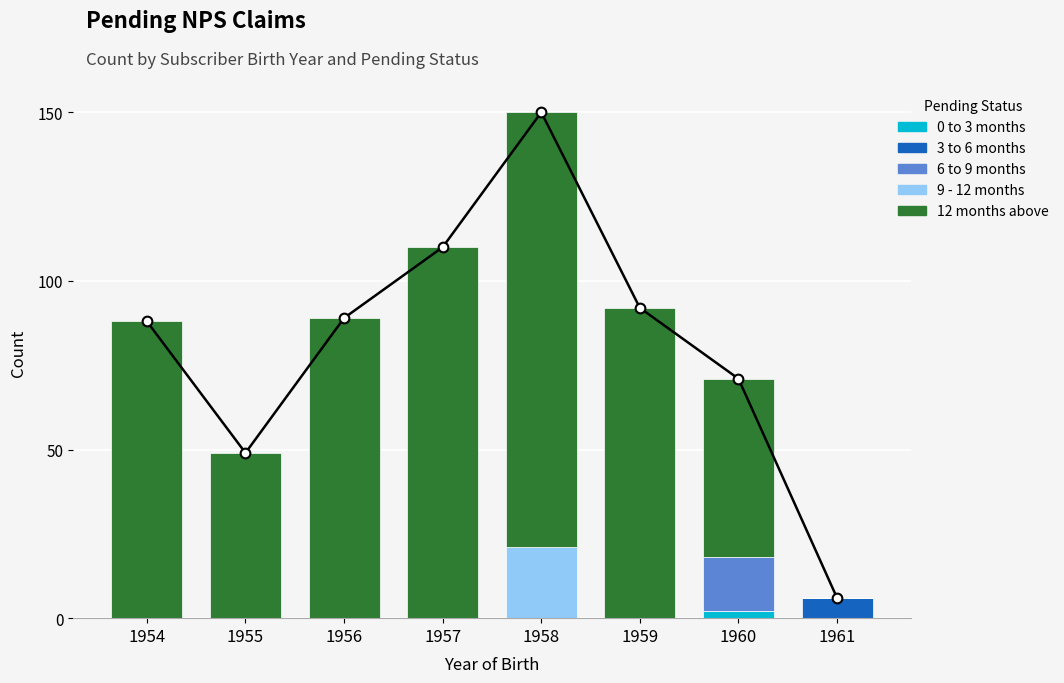

True or false: 12 months above has a value of 0 at 1961.

True